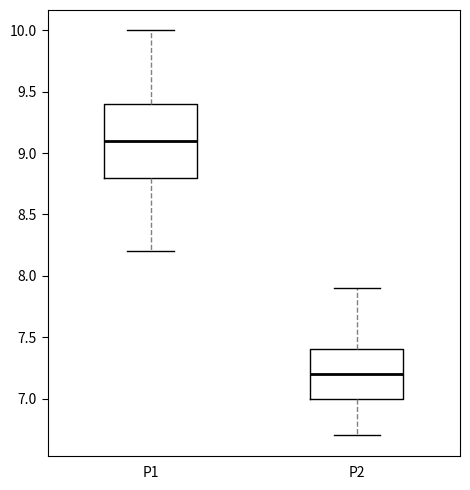

Which box's median line is the lowest?

P2